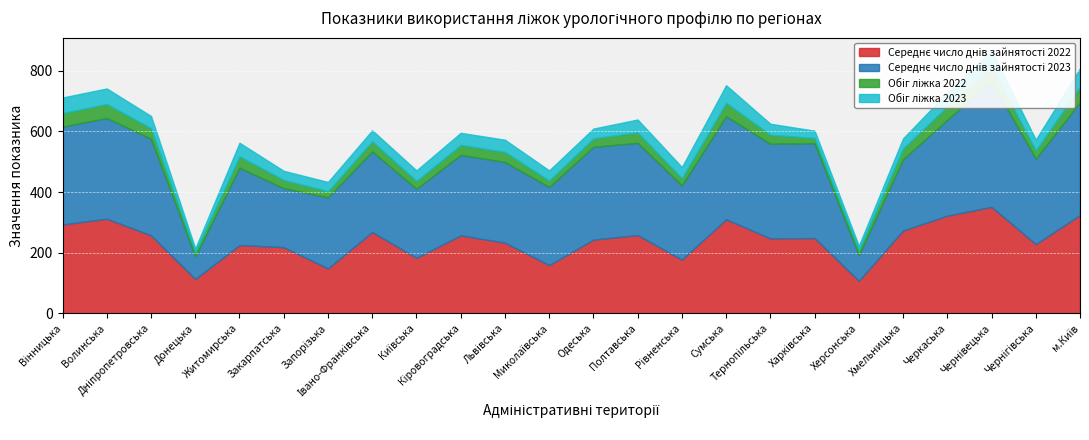

The value of Обіг ліжка 2023 at Дніпропетровська is 40.1. True or false?

True